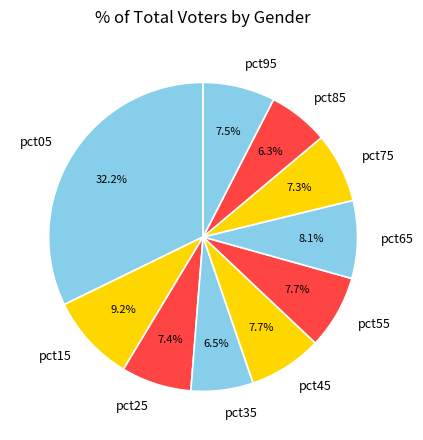

True or false: pct45 accounts for 8% of the total.

True